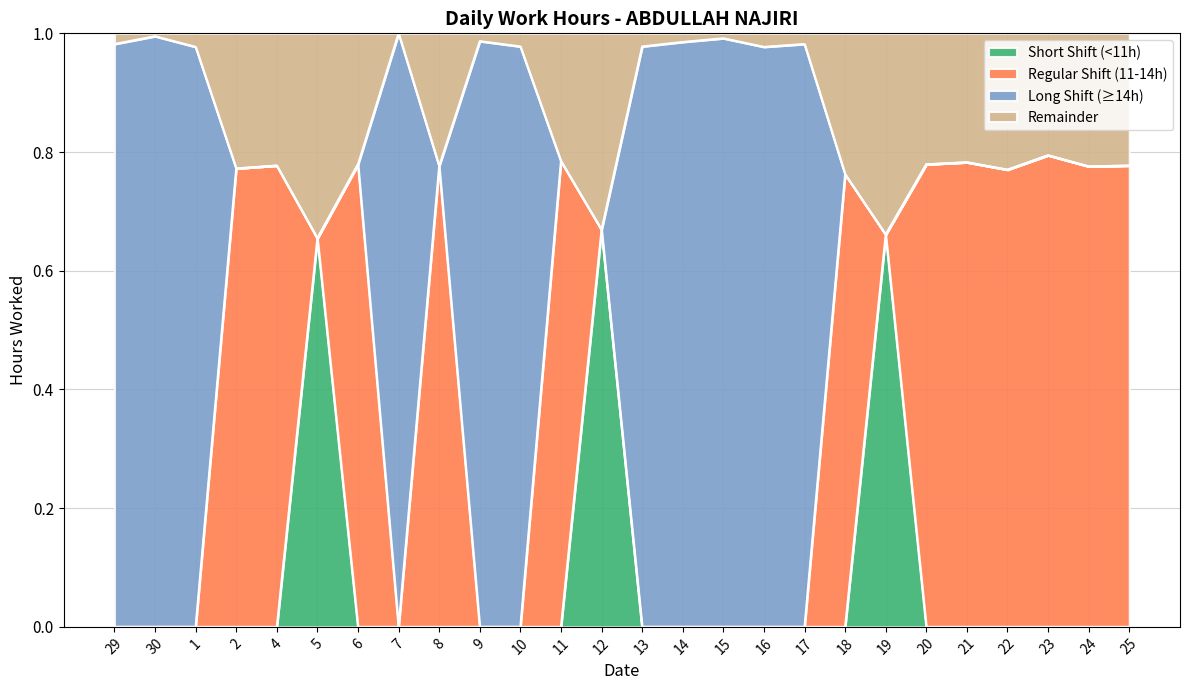

The value at 20 is 1.3. True or false?

False